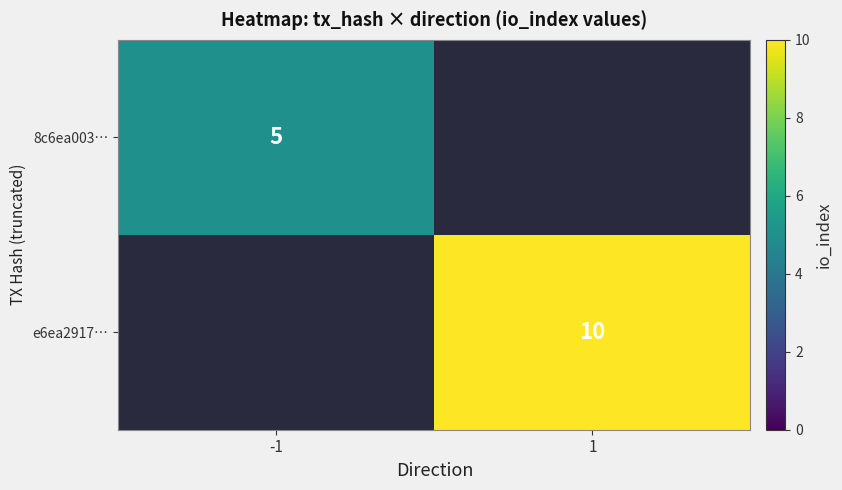

Which category has the highest value across all series?

1